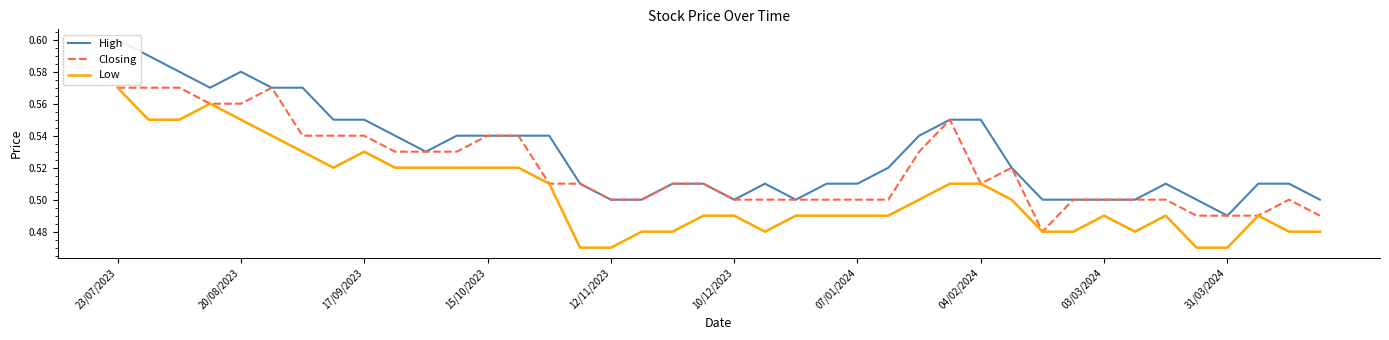

True or false: Low has a value of 0.7 at 19.

False